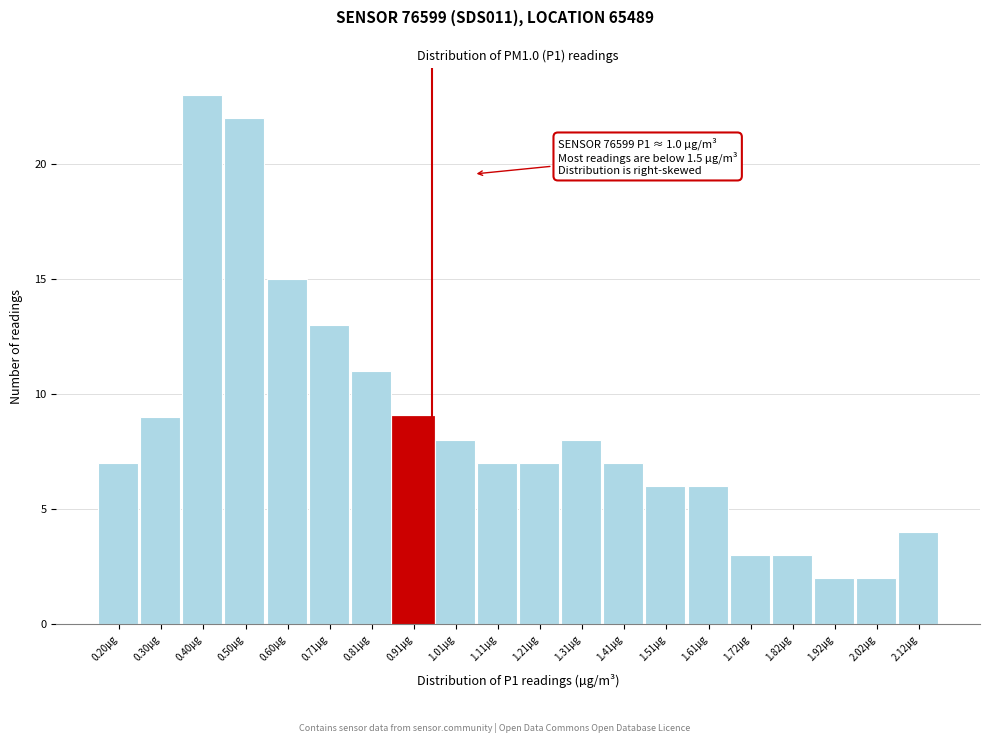

Reading right to left, transcribe all the data shown in this chart.

2.12µg=4	2.02µg=2	1.92µg=2	1.82µg=3	1.72µg=3	1.61µg=6	1.51µg=6	1.41µg=7	1.31µg=8	1.21µg=7	1.11µg=7	1.01µg=8	0.91µg=9	0.81µg=11	0.71µg=13	0.60µg=15	0.50µg=22	0.40µg=23	0.30µg=9	0.20µg=7